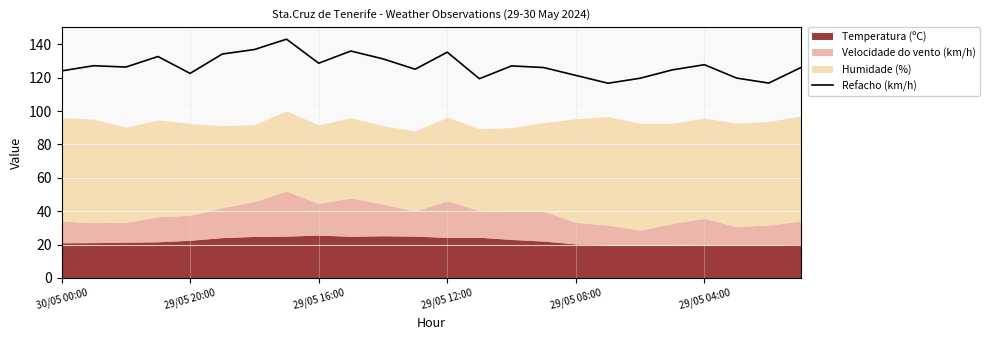

True or false: the data has more than 1 interior local peaks.

True